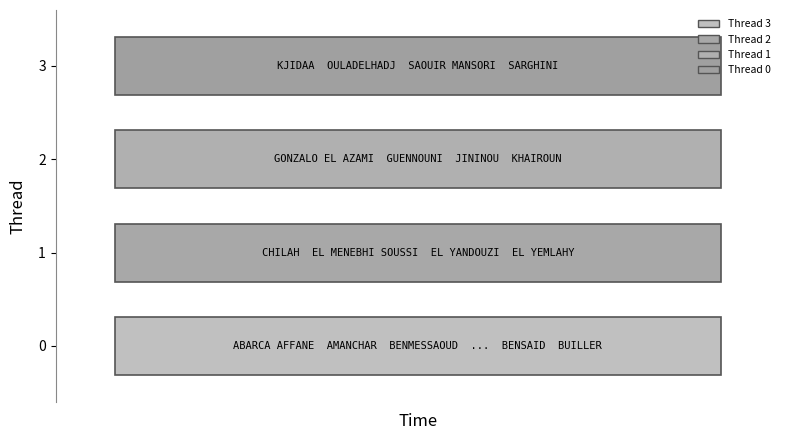

Reading right to left, extract all data points from this chart.

1: SARGHINI=17	SAOUIR MANSORI=16	OULADELHADJ=15	KJIDAA=14	KHAIROUN=13	JININOU=12	GUENNOUNI=11	GONZALO EL AZAMI=10	EL YEMLAHY=9	EL YANDOUZI=8	EL MENEBHI SOUSSI=7	CHILAH=6	BUILLER=5	BENSAID=4	BENMESSAOUD=3	AMANCHAR=2	ABARCA AFFANE=1
2: SARGHINI=17010645	SAOUIR MANSORI=18040573	OULADELHADJ=19030393	KJIDAA=13004193	KHAIROUN=17023580	JININOU=18048722	GUENNOUNI=13008949	GONZALO EL AZAMI=18048815	EL YEMLAHY=17017356	EL YANDOUZI=11002547	EL MENEBHI SOUSSI=20035543	CHILAH=18047629	BUILLER=20035557	BENSAID=20035579	BENMESSAOUD=18040590	AMANCHAR=19031008	ABARCA AFFANE=15040978